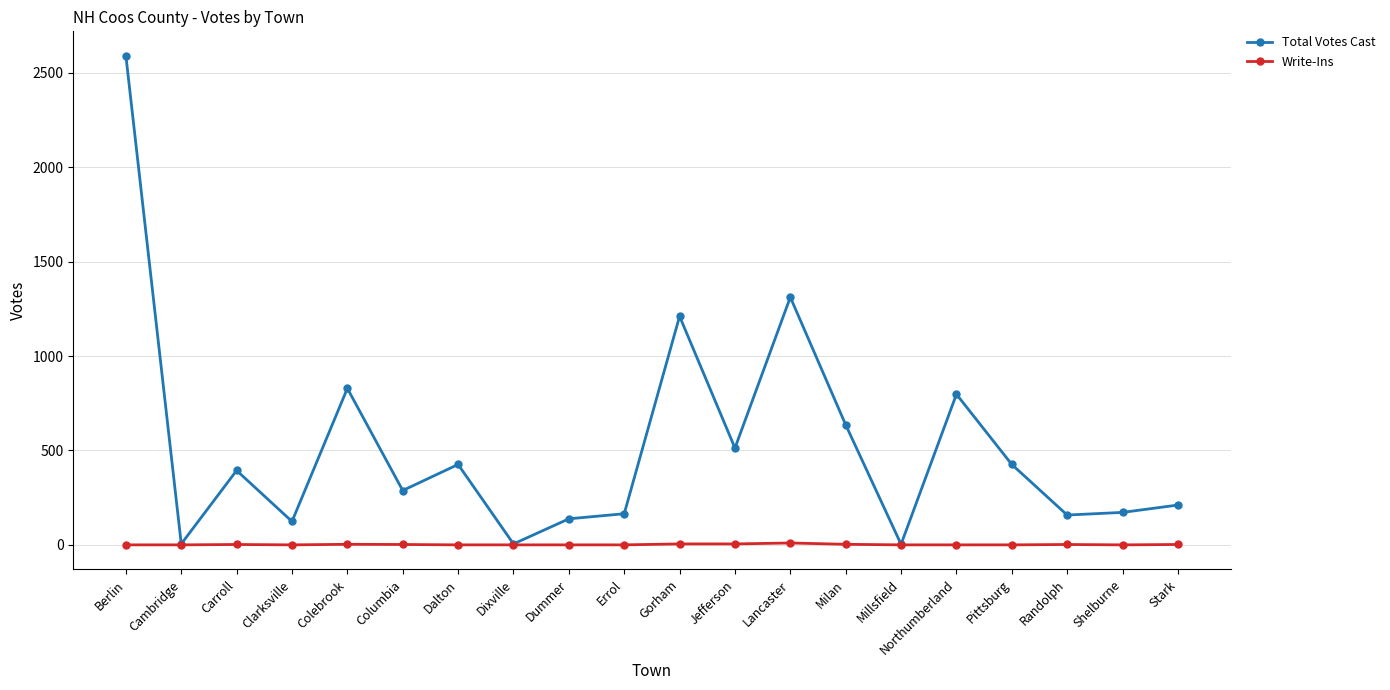

What is the label of the 16th point from the left?

Northumberland